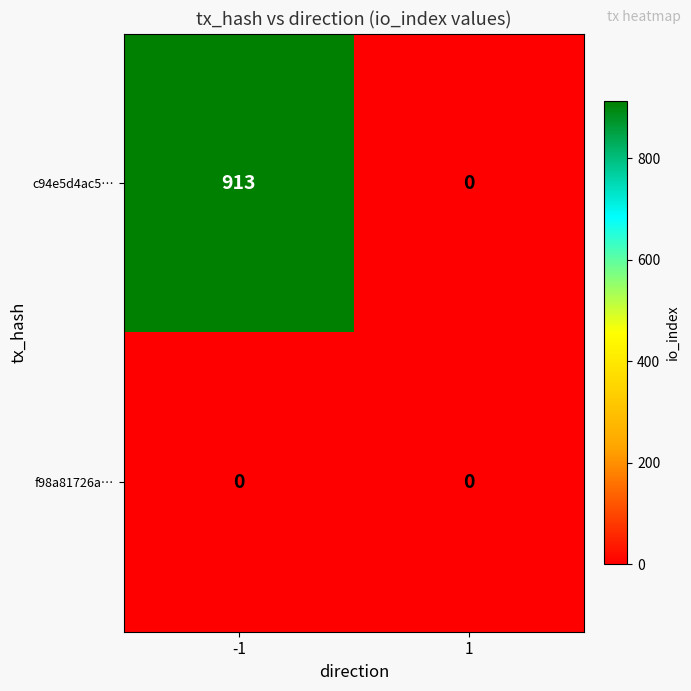

Is it true that c94e5d4ac5… equals 913 at -1?

True